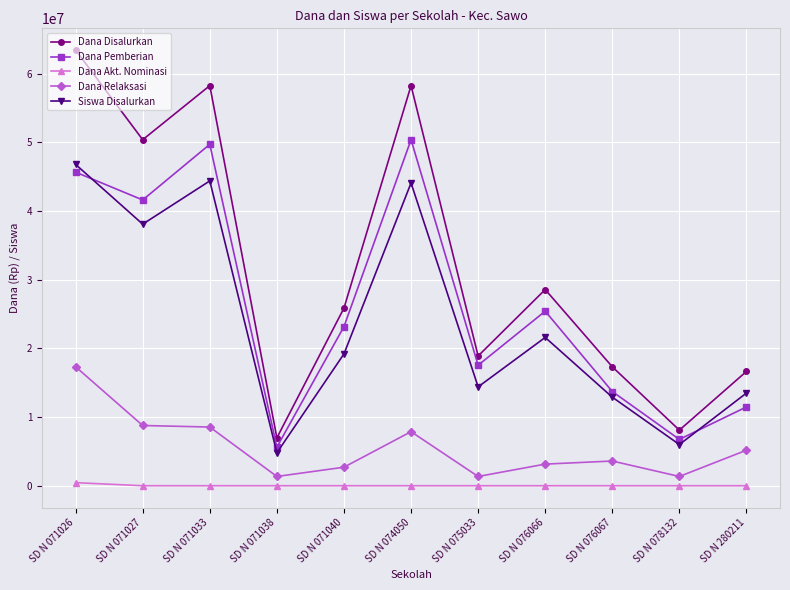

At how many categories does at least one series exceed 60366868?

1